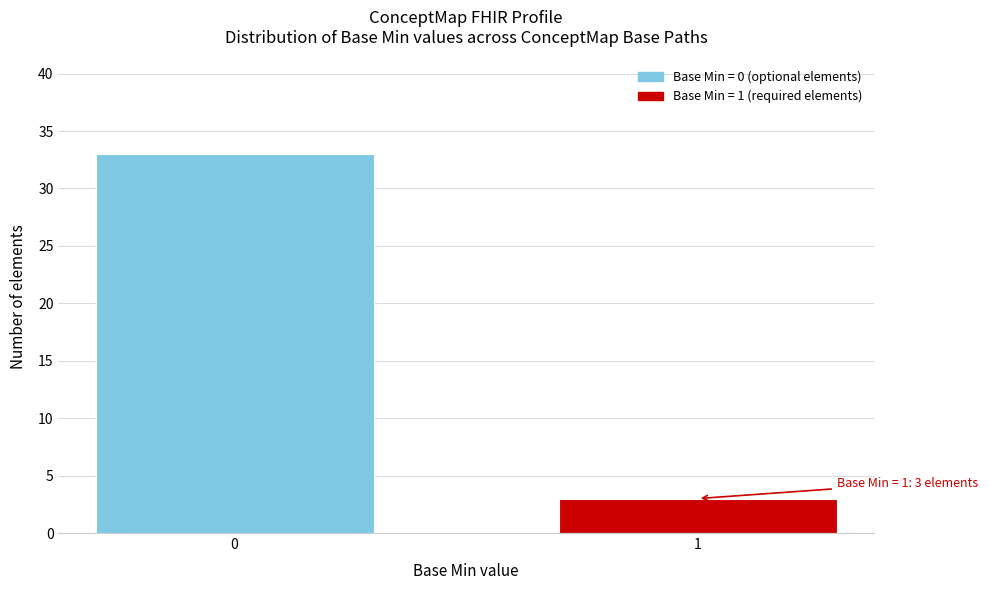

Reading left to right, list all the values displayed in this chart.

33	3